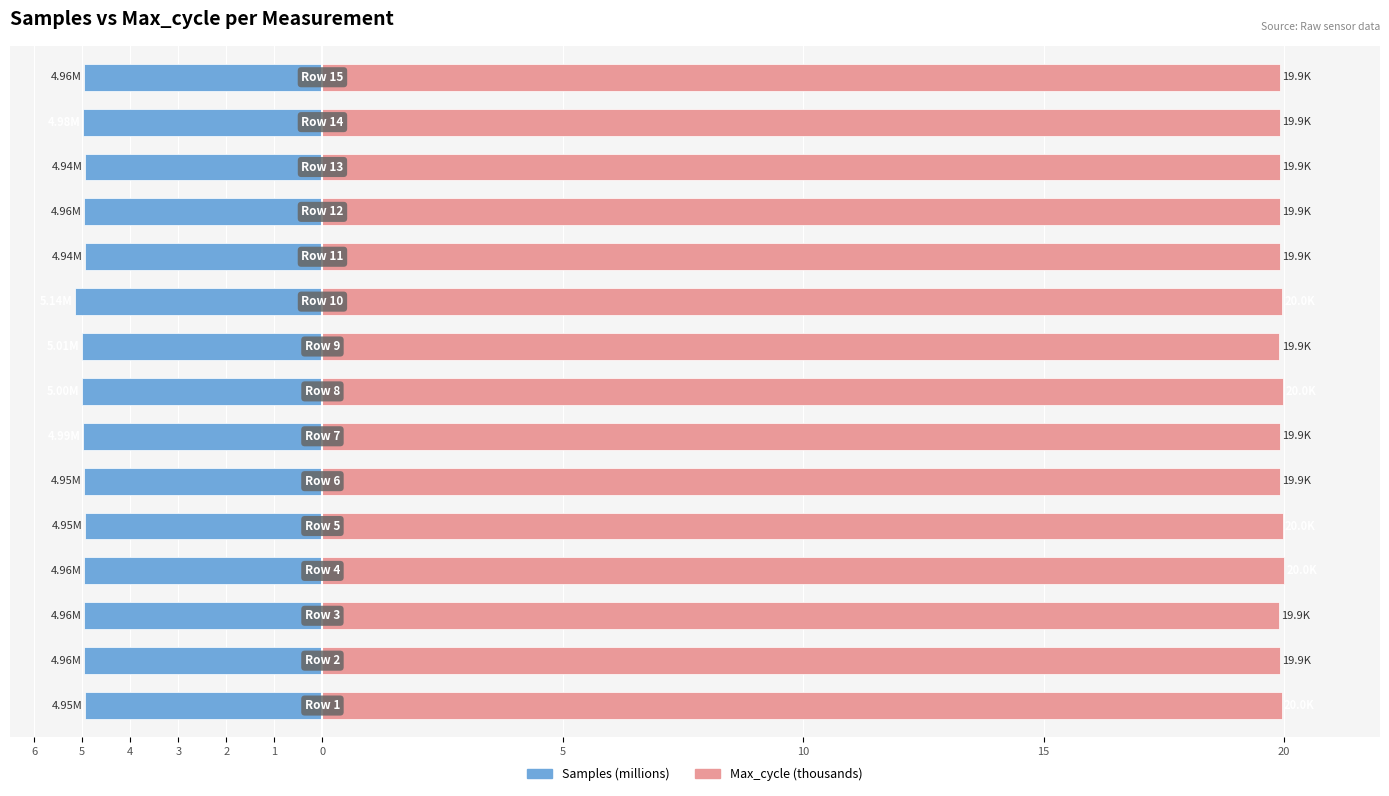

Which series has the largest range (max minus min)?

Samples